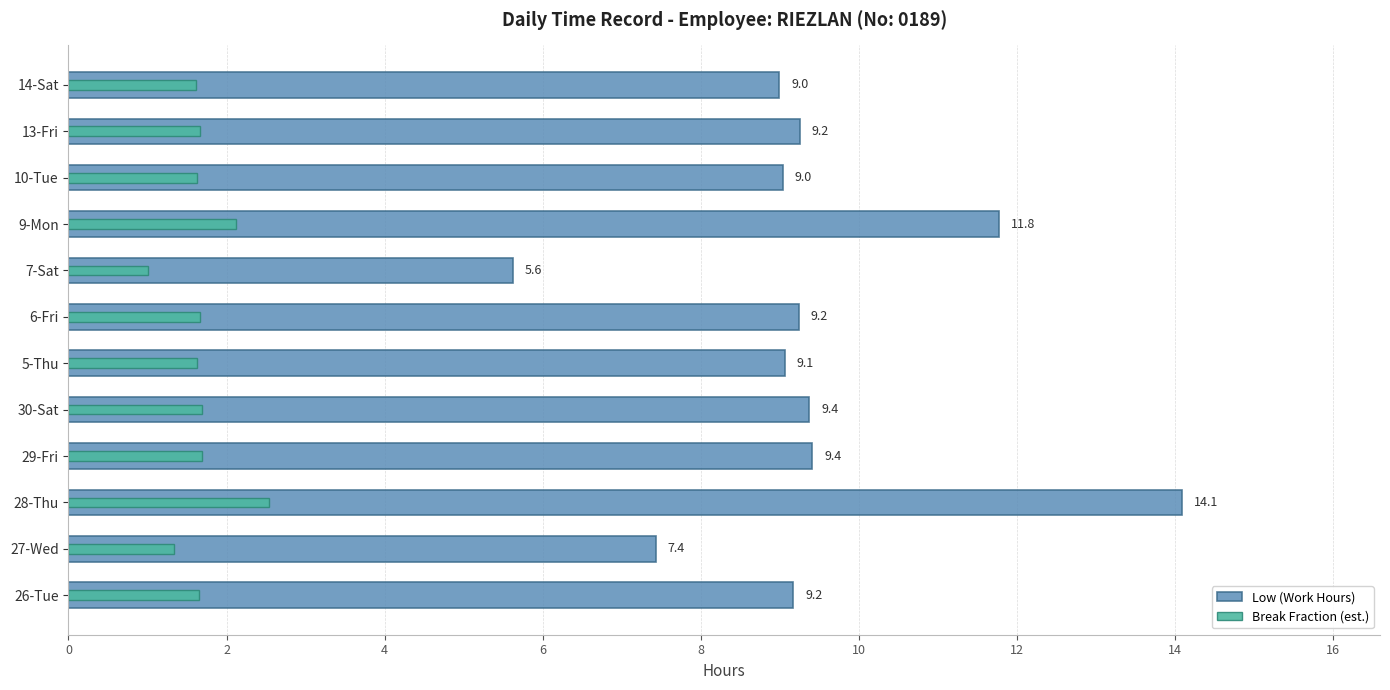

Does the chart contain stacked bars?

No